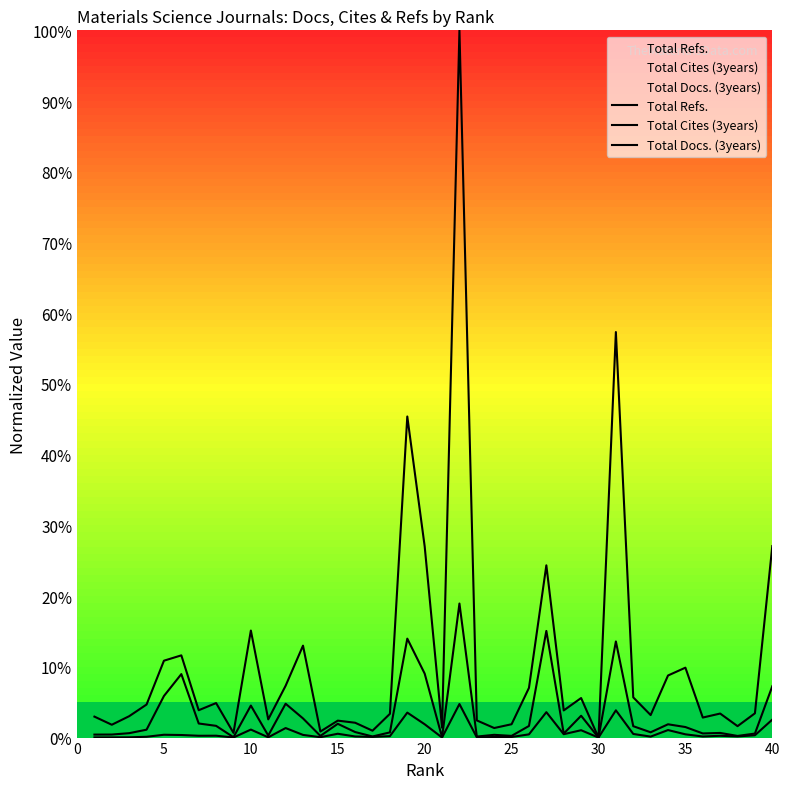

How many lines are shown in the chart?

3